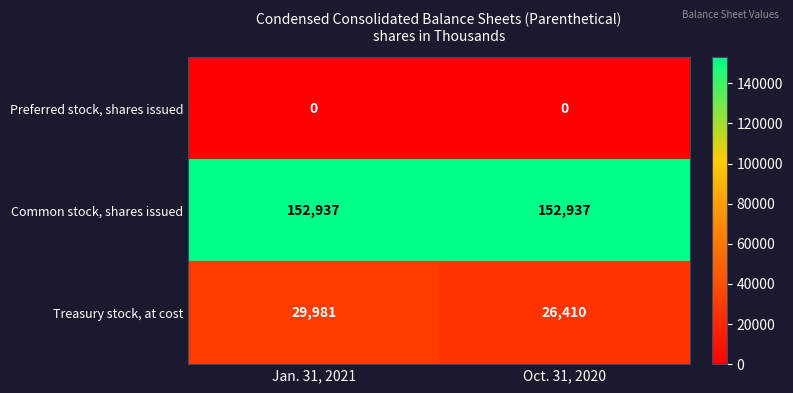

What is the total value across all series at Jan. 31, 2021?

182918